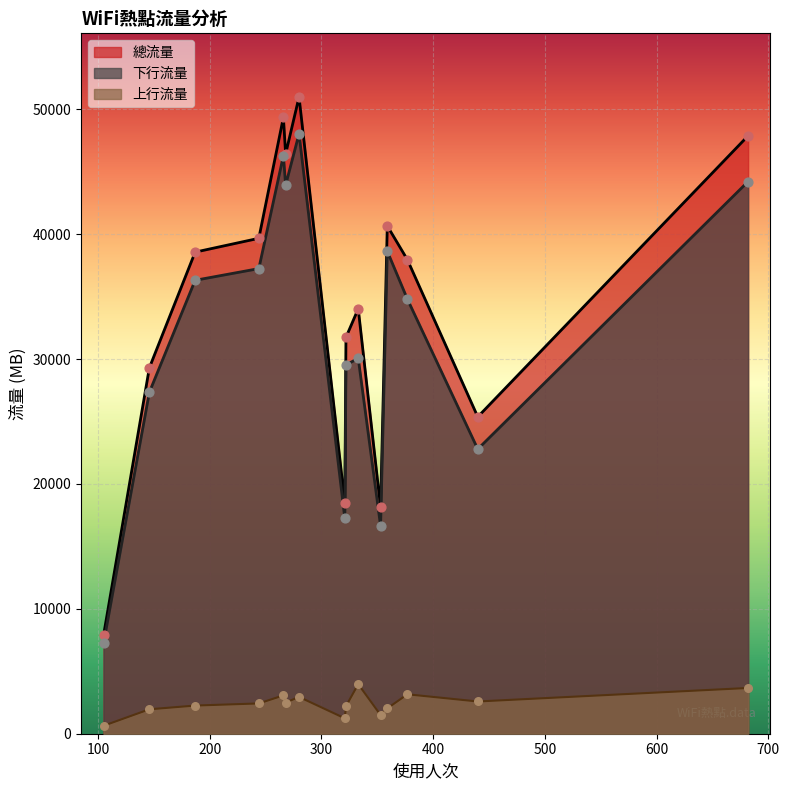

Which series reaches the maximum Y coordinate?

總流量